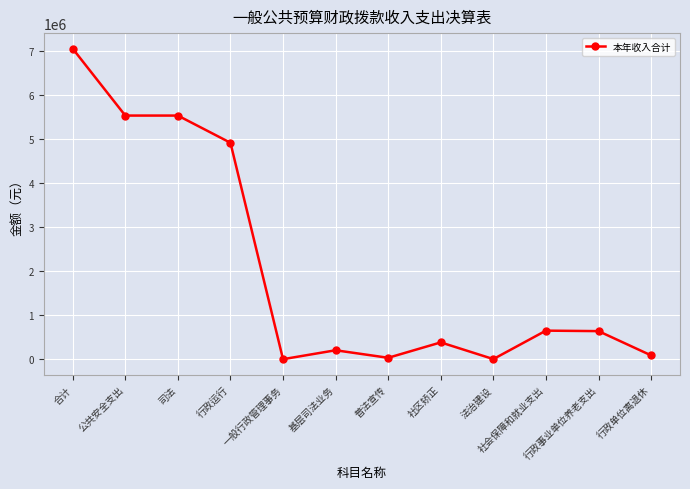

What is the ratio of the value at 行政运行 to the value at 行政事业单位养老支出?

7.7